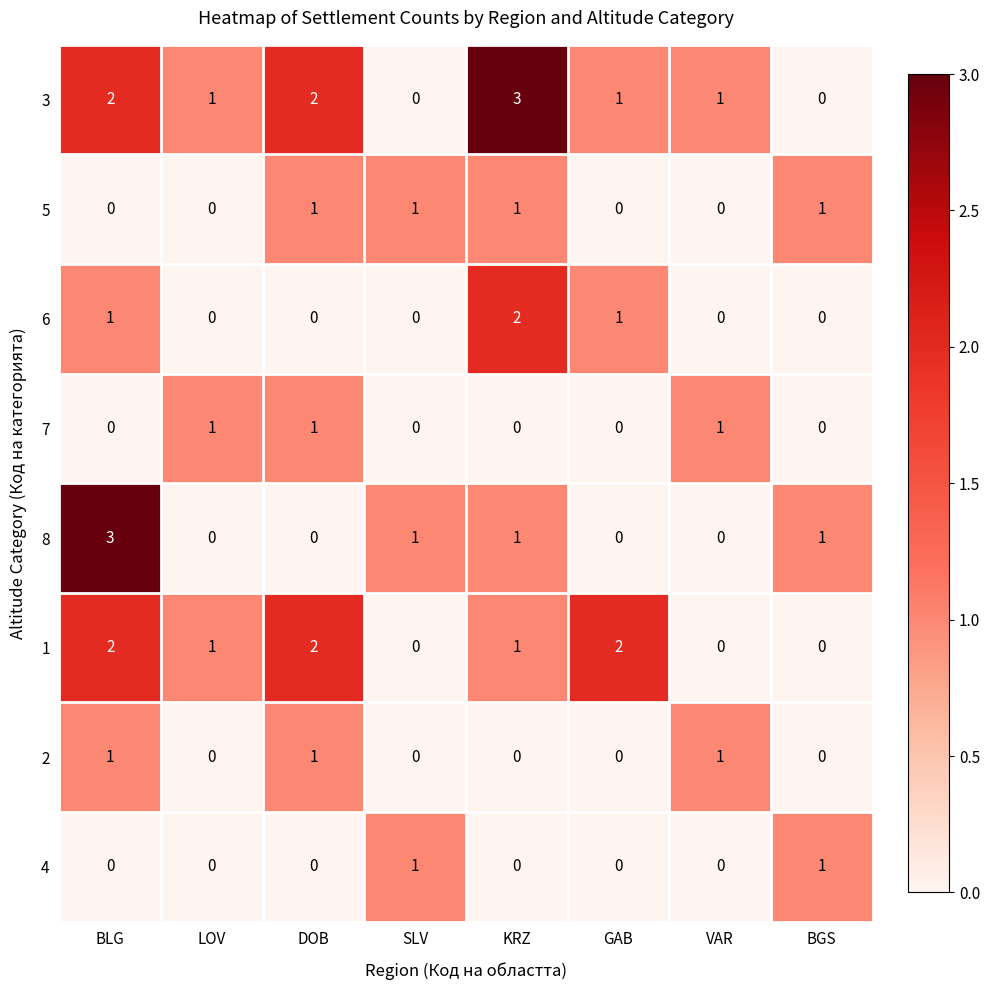

What is the sum of all 1 values?

8